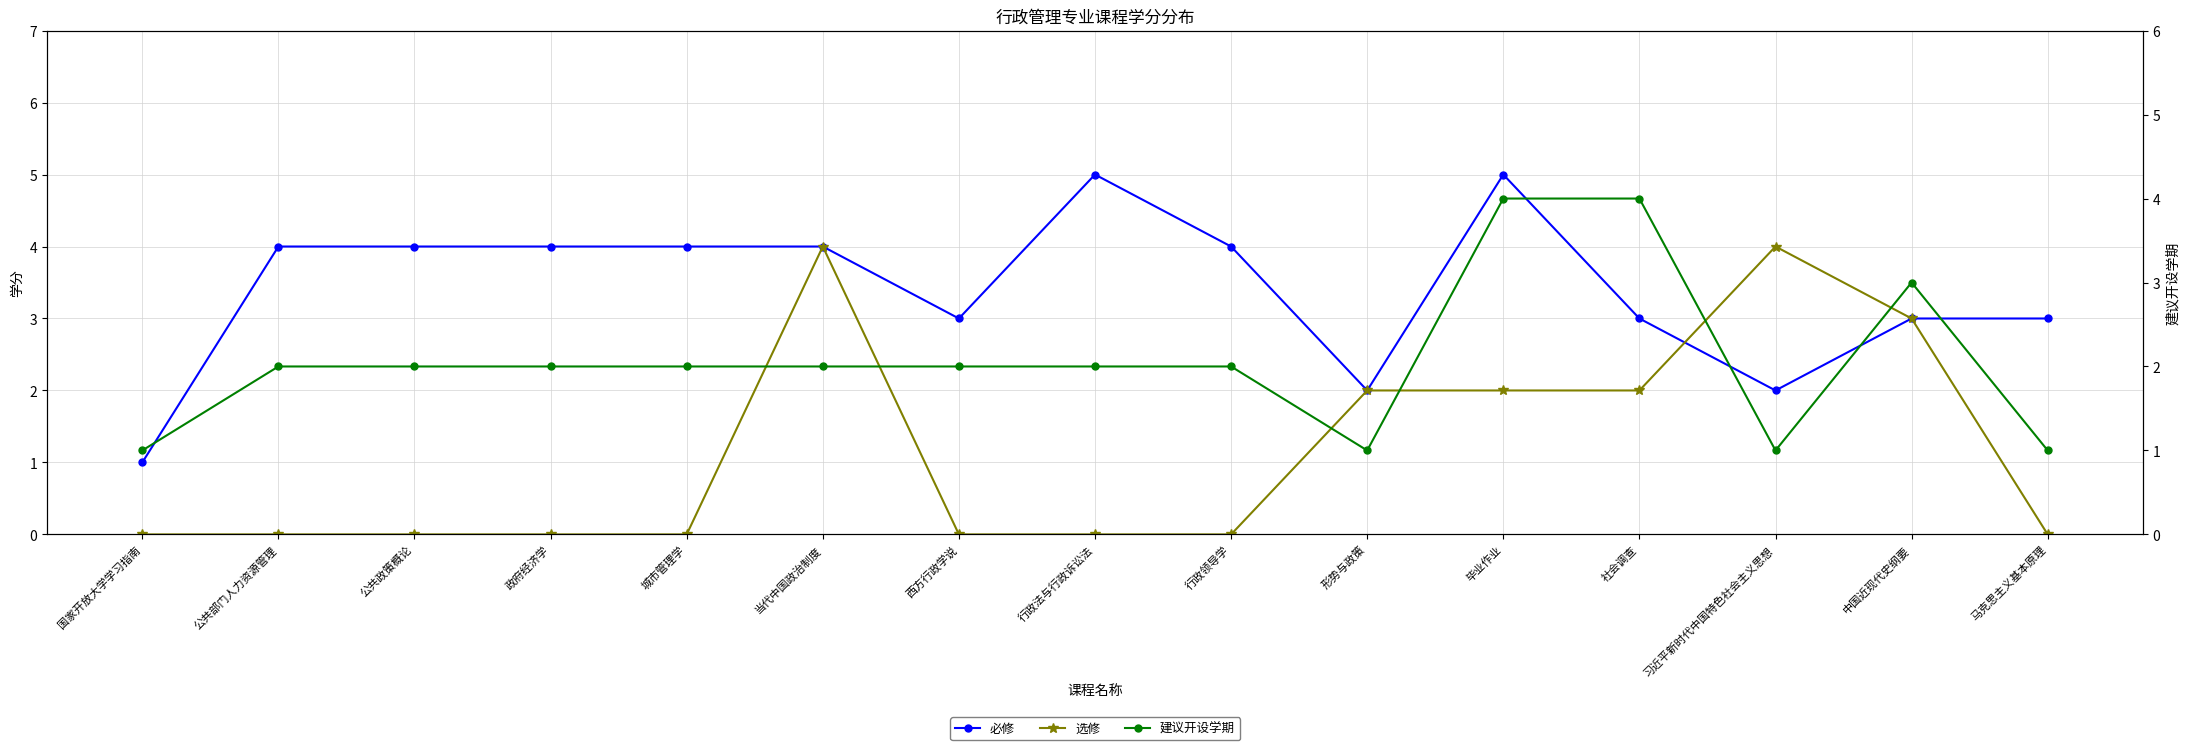

At which category does 必修 reach its first local valley?

西方行政学说